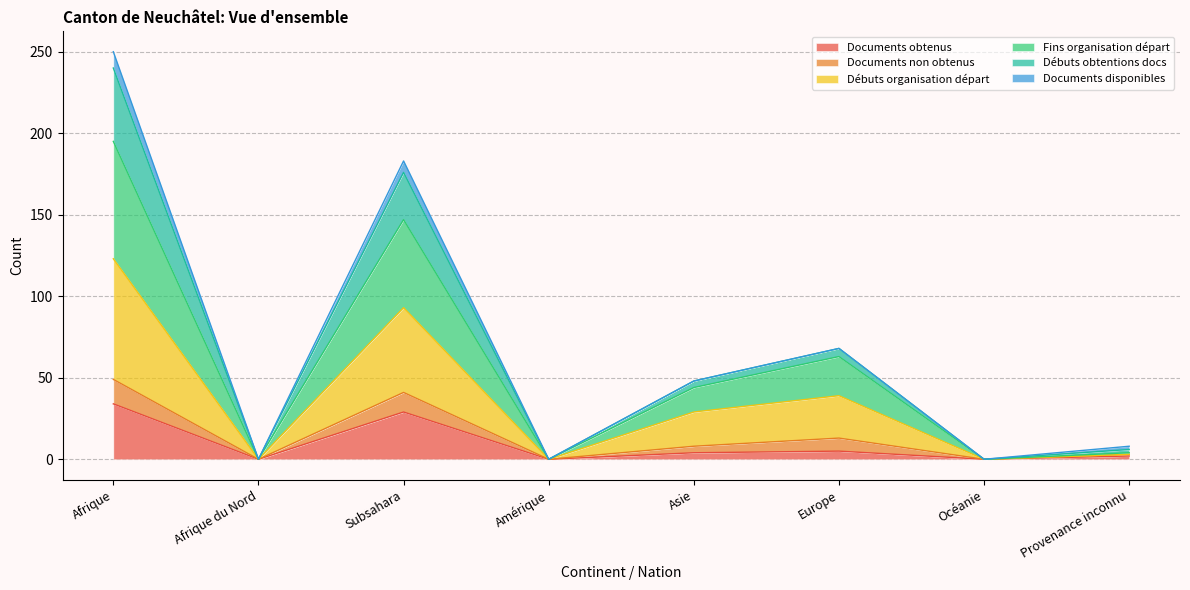

Does the chart have visible grid lines?

Yes